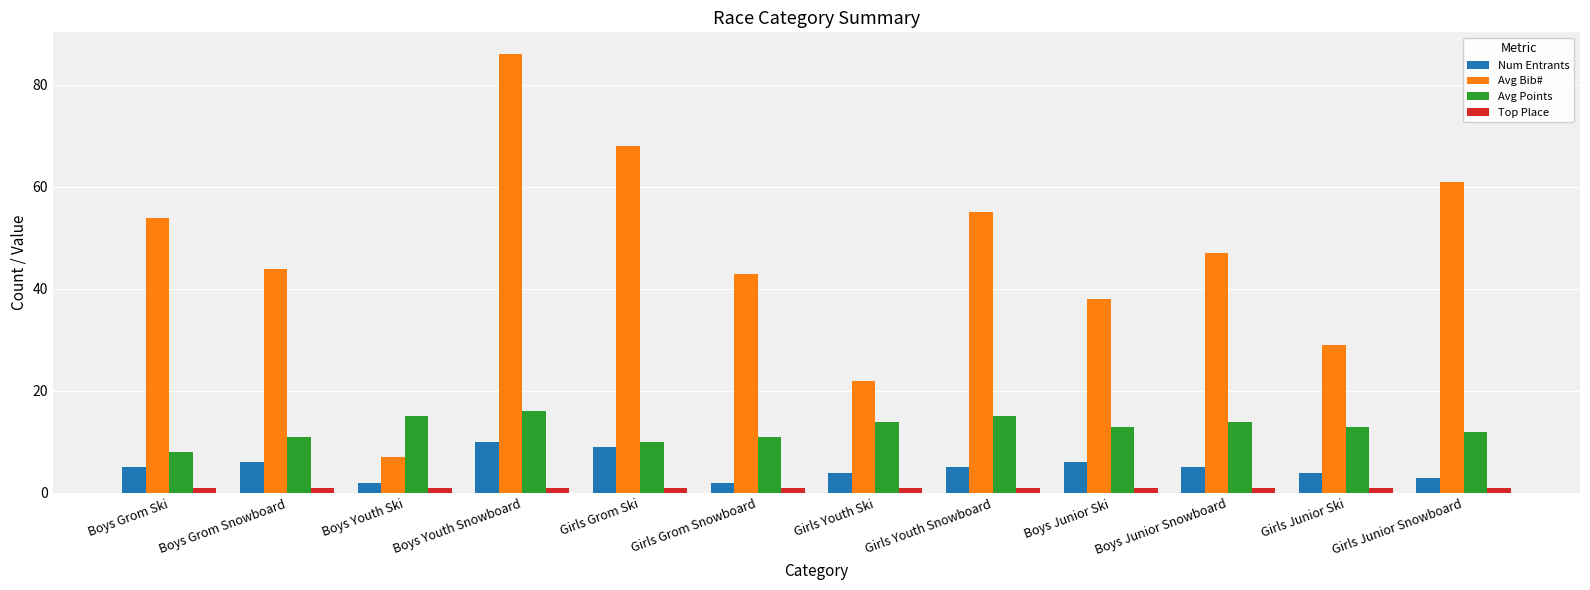

Rank the categories by Avg Bib# value from highest to lowest.

Boys Youth Snowboard, Girls Grom Ski, Girls Junior Snowboard, Girls Youth Snowboard, Boys Grom Ski, Boys Junior Snowboard, Boys Grom Snowboard, Girls Grom Snowboard, Boys Junior Ski, Girls Junior Ski, Girls Youth Ski, Boys Youth Ski